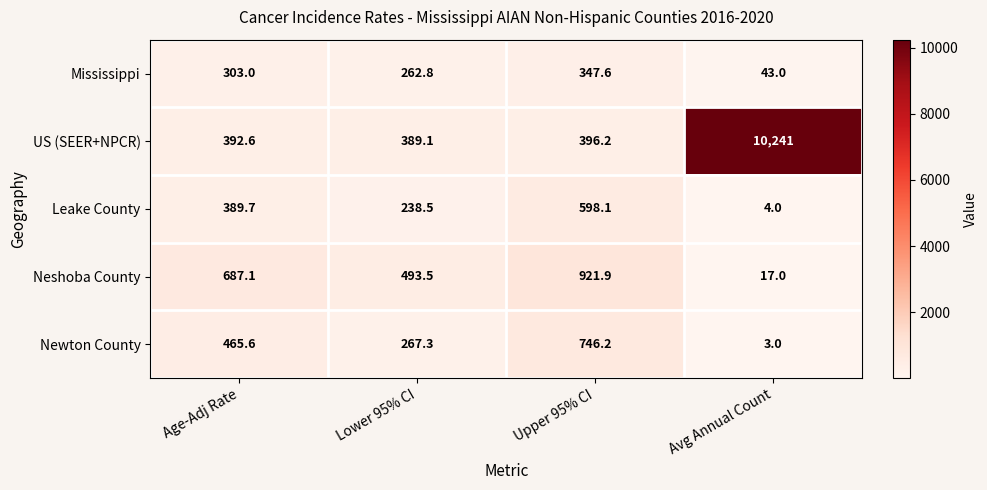

Rank the series at Avg Annual Count from lowest to highest value.

Newton County, Leake County, Neshoba County, Mississippi, US (SEER+NPCR)